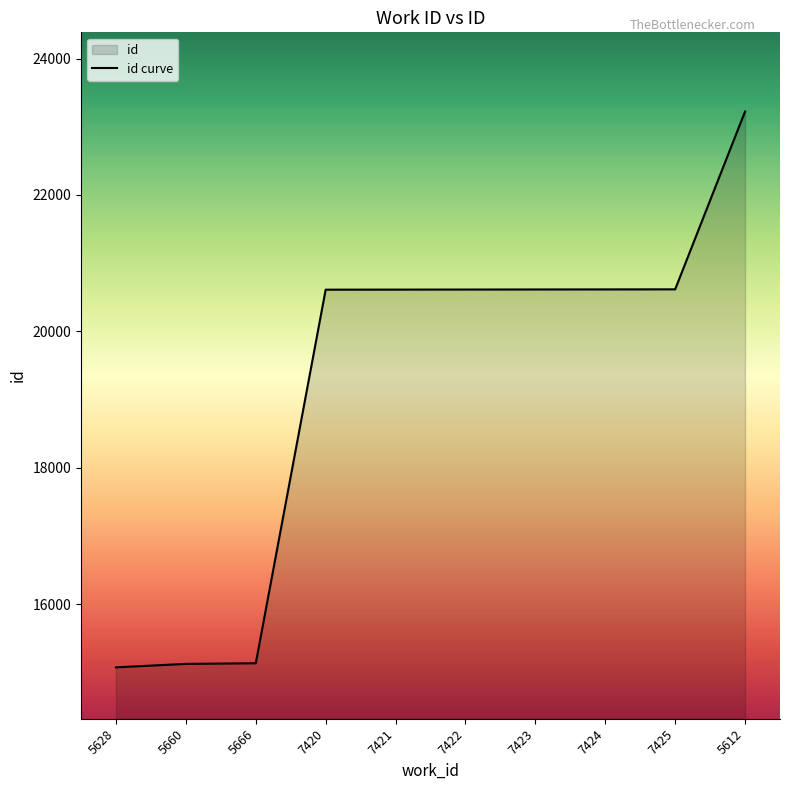

Which has a higher value, 7422 or 5628?

7422